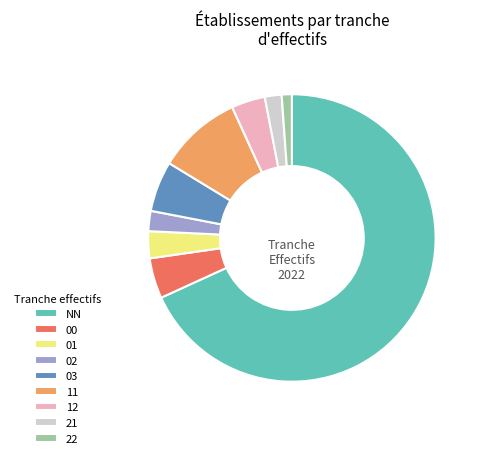

Is it true that 03 is 1% of the pie?

False